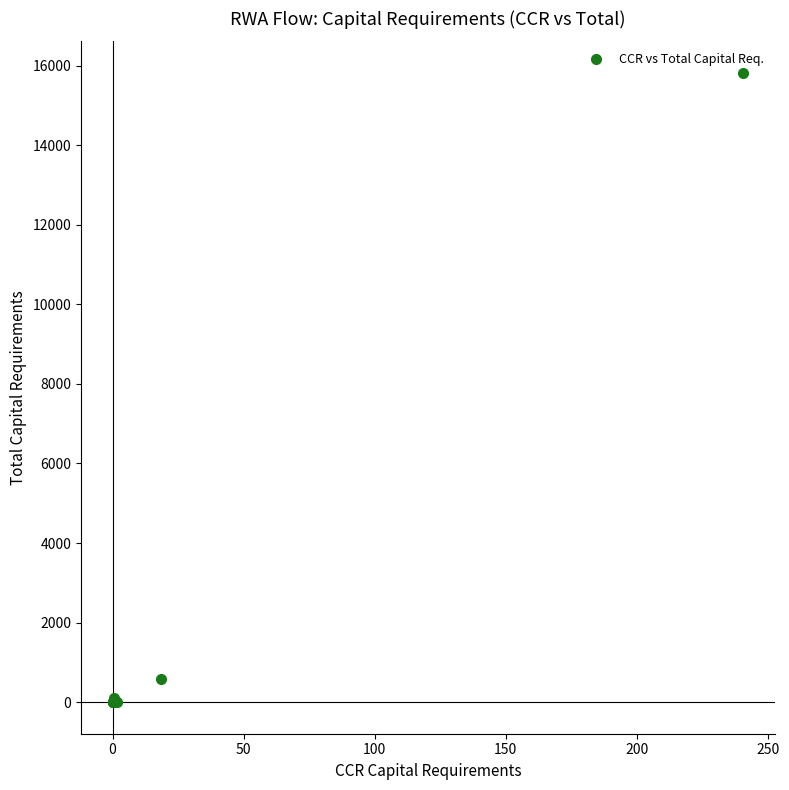

What Y value in the scatter plot is closest to 7908?

591.4